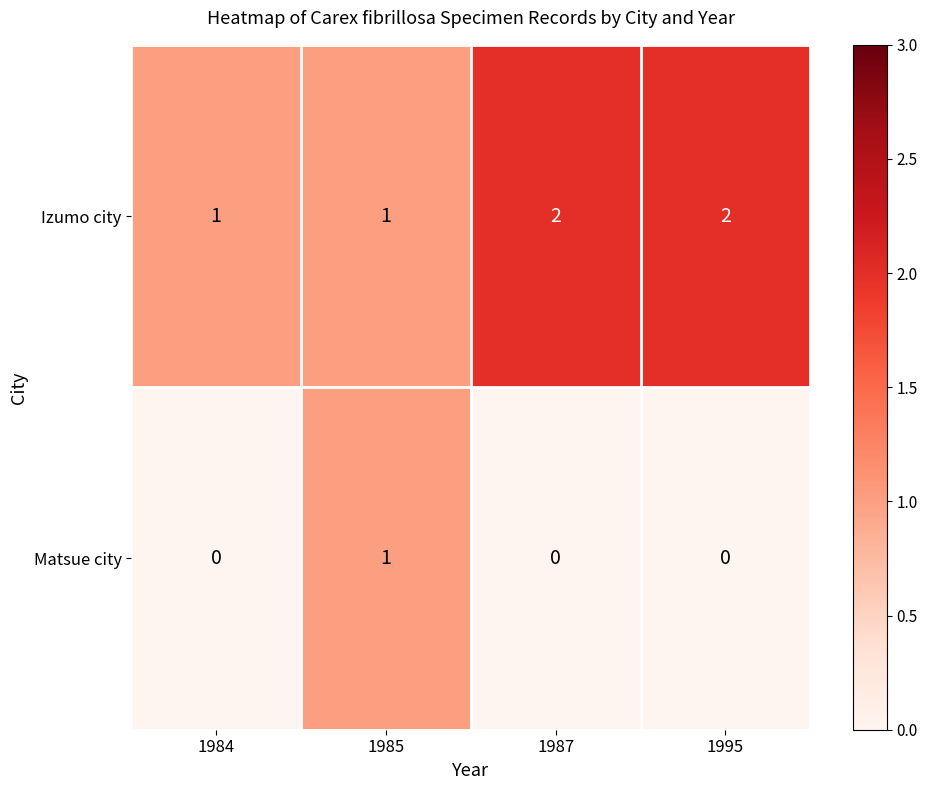

The value of Izumo city at 1985 is 2. True or false?

False